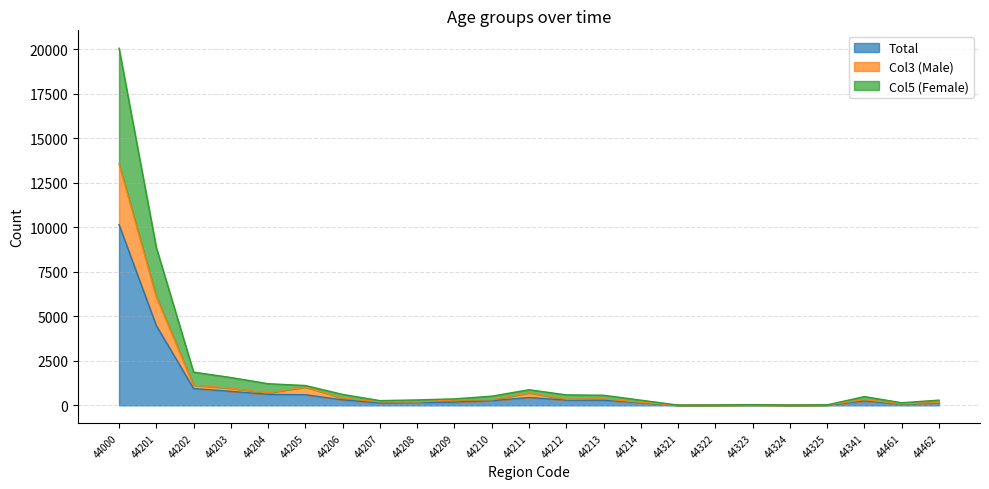

In Col5 (Female), how many points are lower than both neighbors (excluding endpoints)?

4